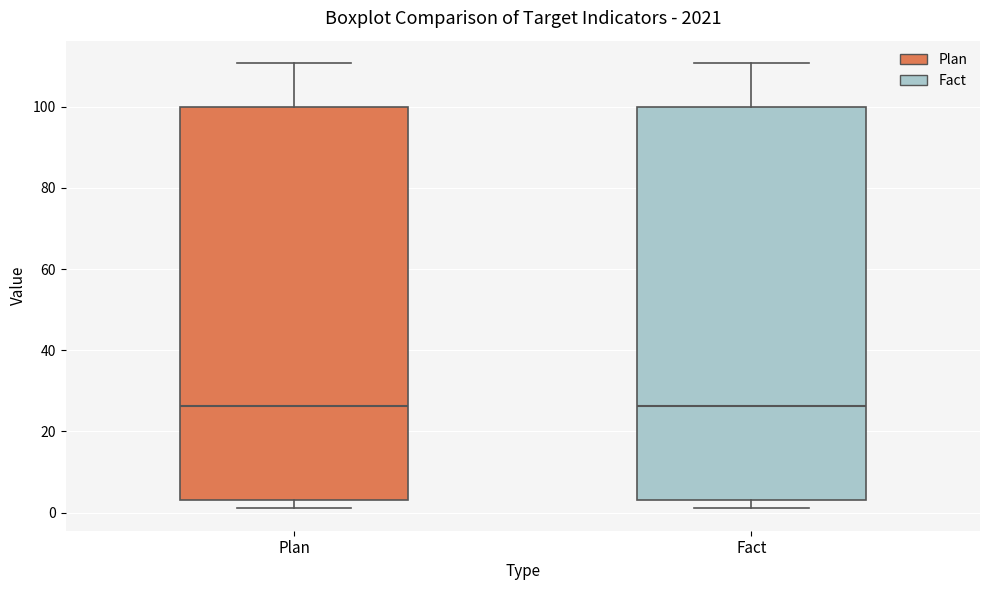

Where does the median line of the box for Plan sit on the y-axis? The values are not printed on the chart, so give them approximately, as read against the axis.

26